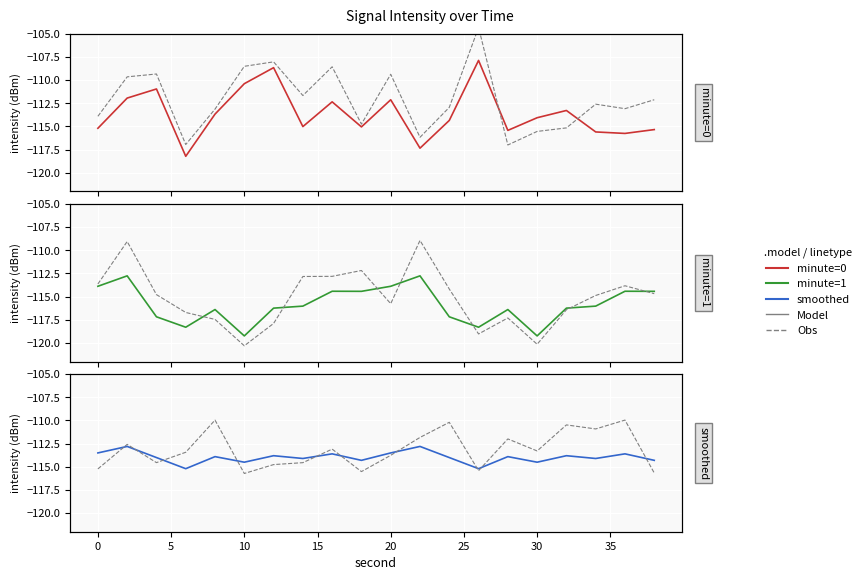

Which series has the largest total across all categories?

minute=0_obs